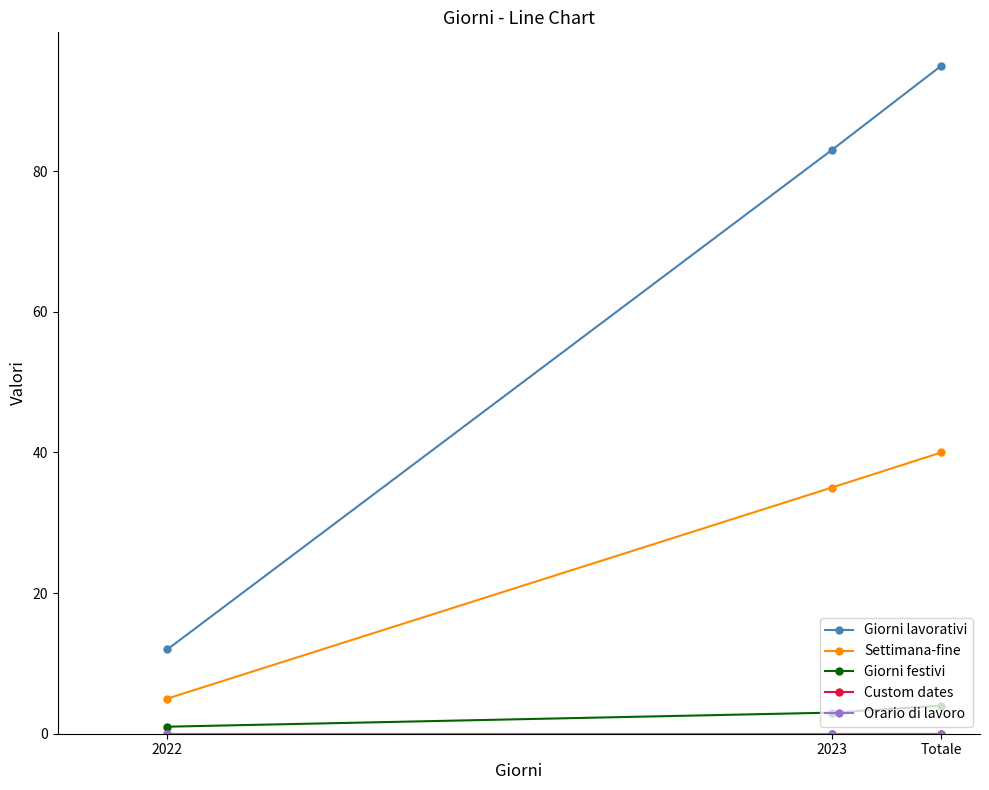

Is this an area chart (filled region under the line)?

No